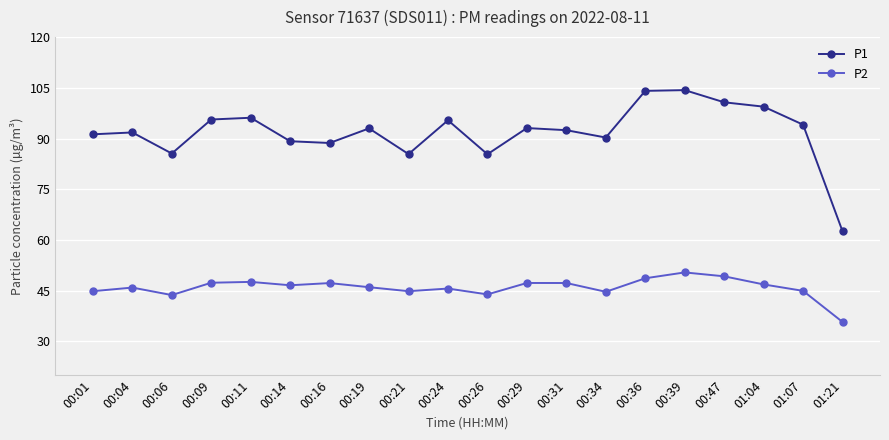

What is the lowest value of the P1 series?

62.6